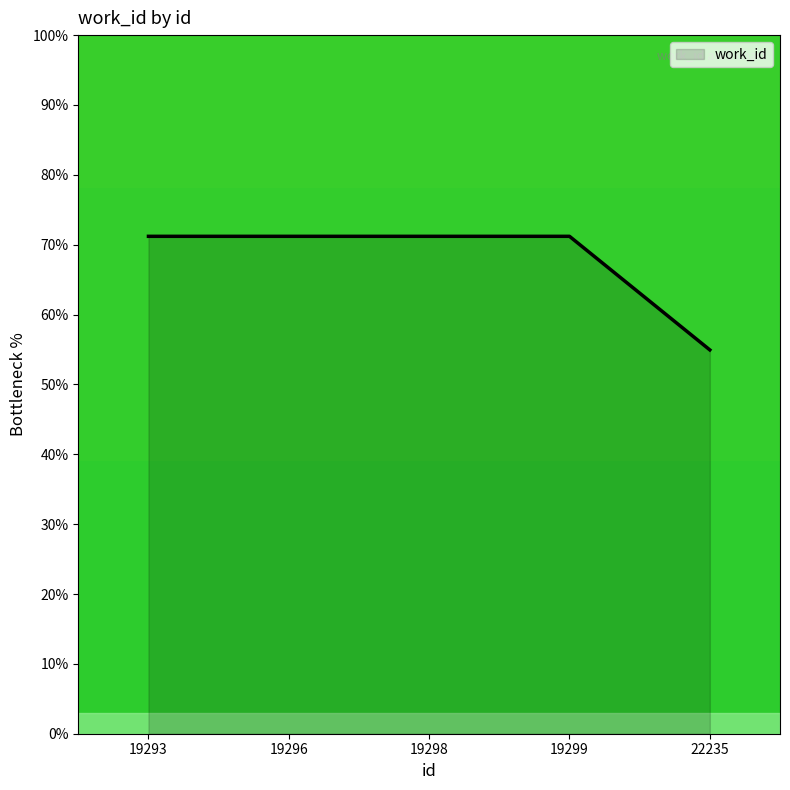

Which has a higher value, 22235 or 19298?

19298